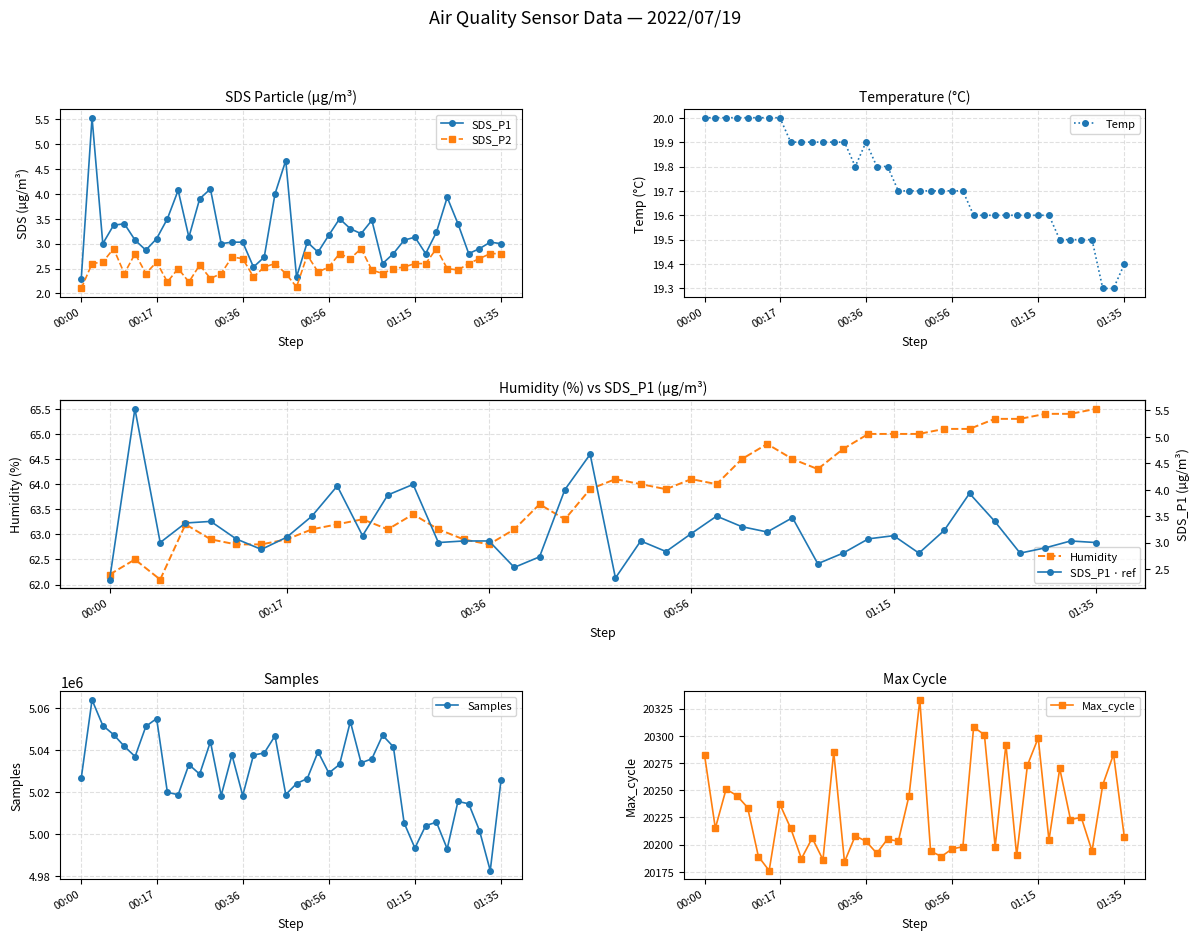

What position from the right is 00:02?

39